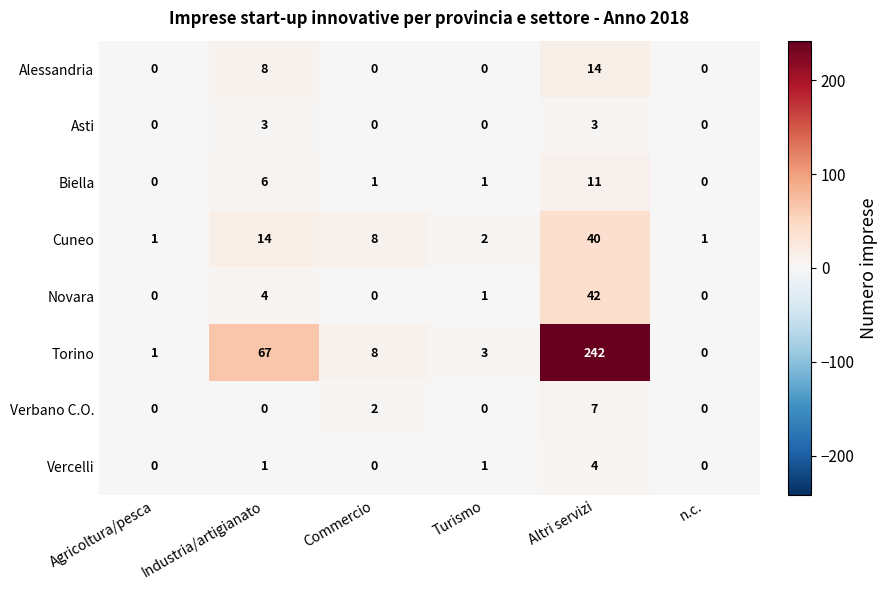

Which series has the widest spread of values?

Torino